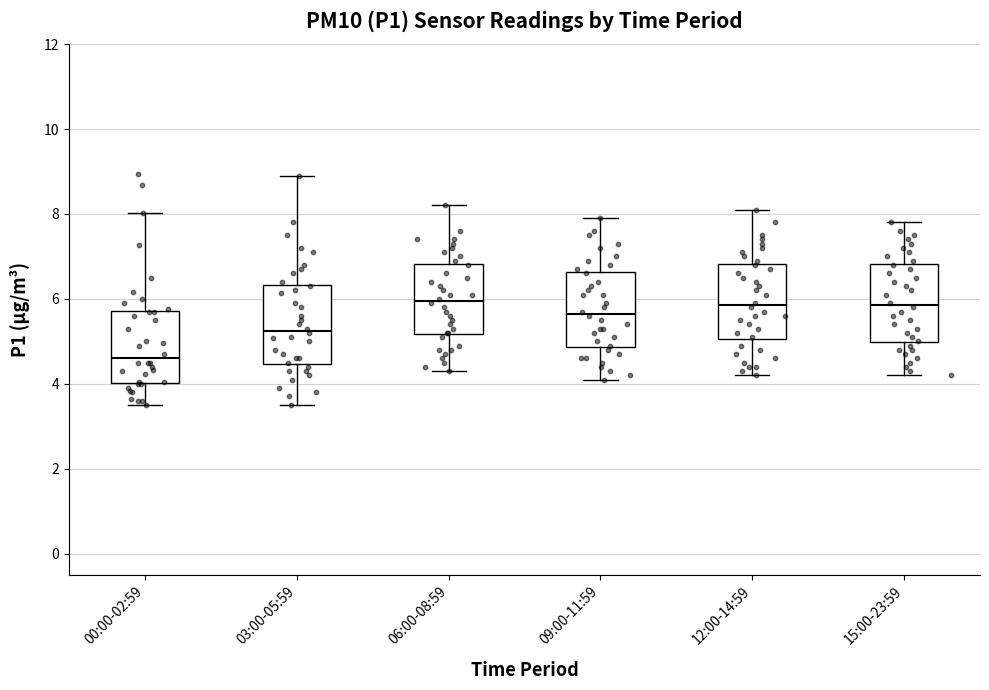

Where does the upper whisker of the box for 09:00-11:59 end on the y-axis? The values are not printed on the chart, so give them approximately, as read against the axis.

8.0